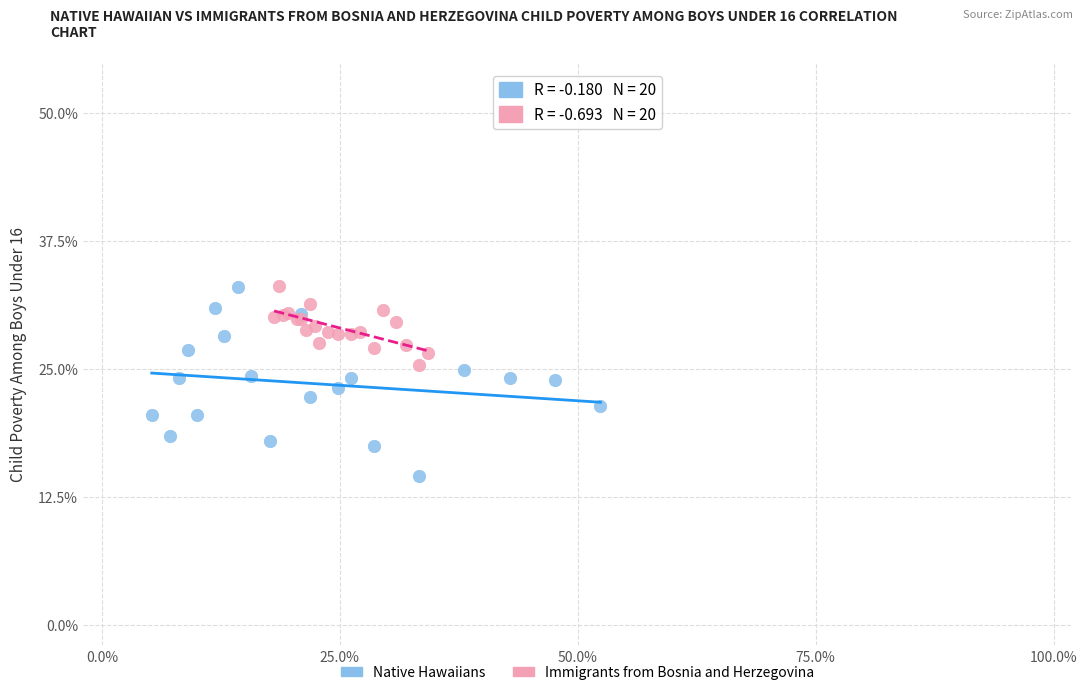

Which series contains the lowest Y value?

Native Hawaiians